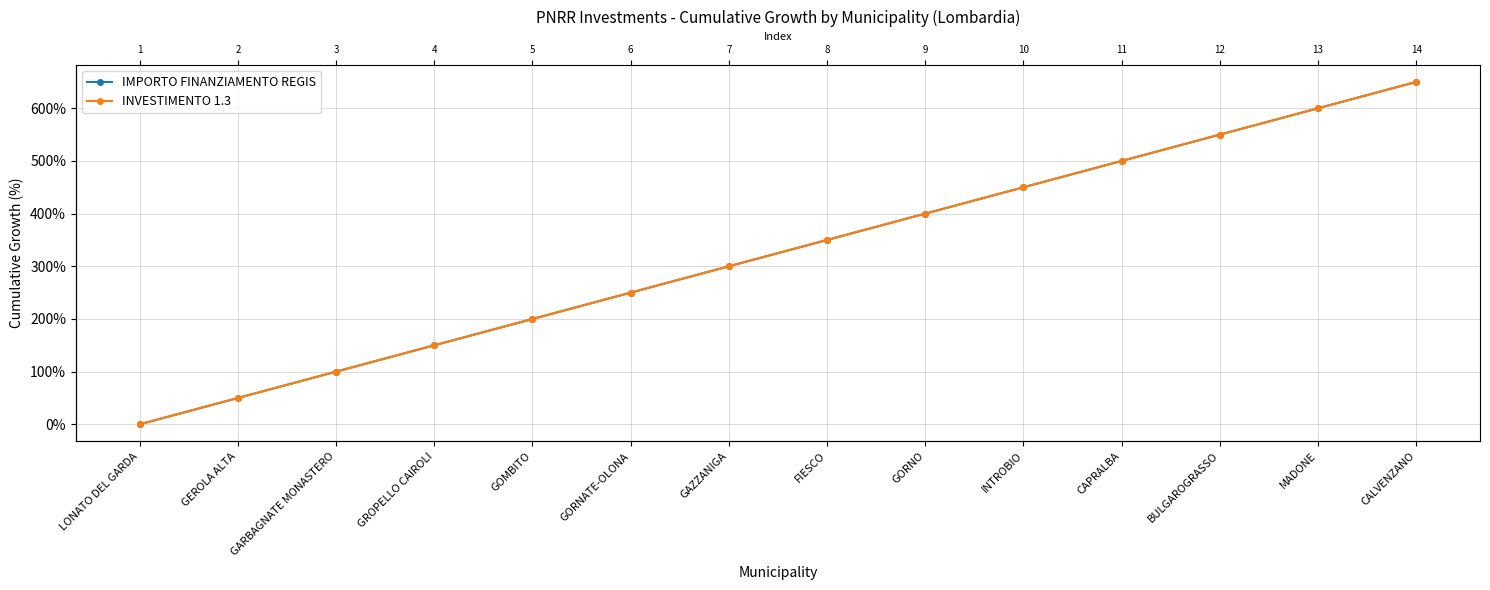

True or false: IMPORTO FINANZIAMENTO REGIS and INVESTIMENTO 1.3 cross at least once.

False